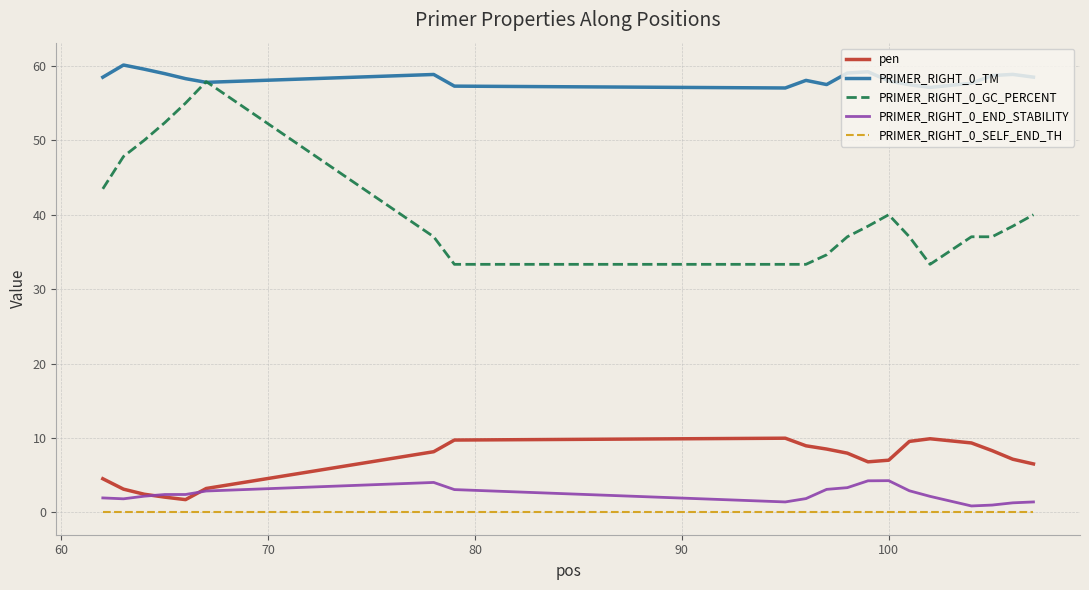

What is the difference between the maximum and minimum values in the pen series?

8.3